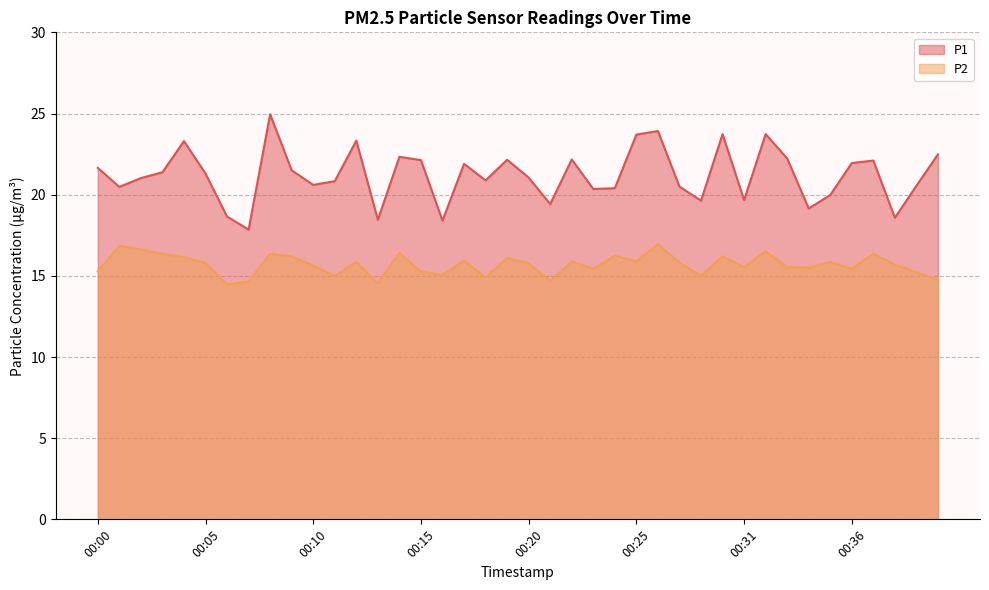

What is the maximum value for P1?

24.9